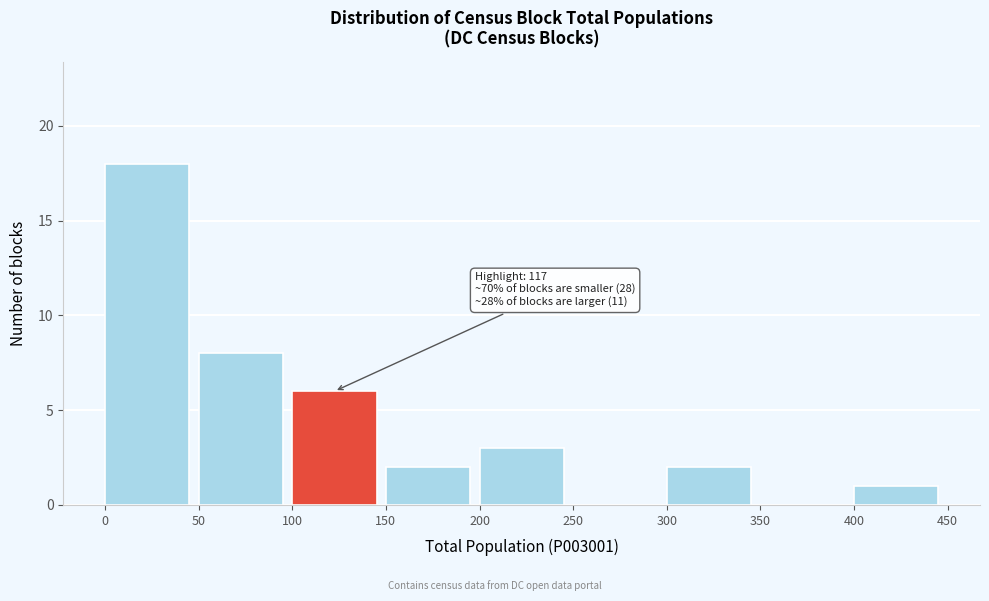

Over which range of the x-axis is the bar tallest?

0 to 50